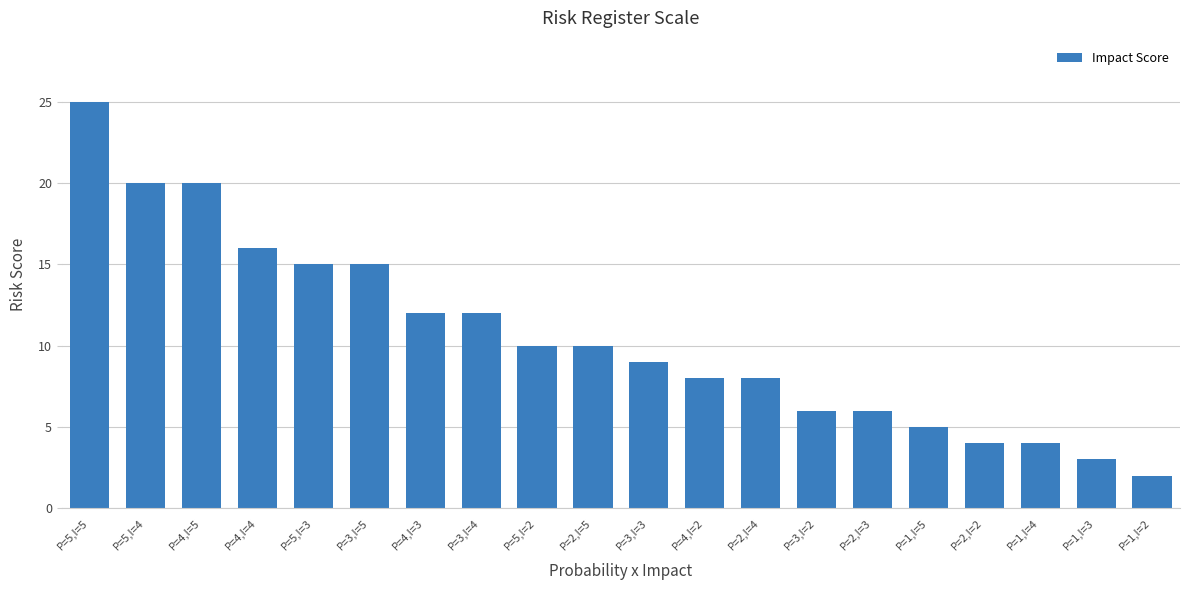

What is the greatest value displayed?

25